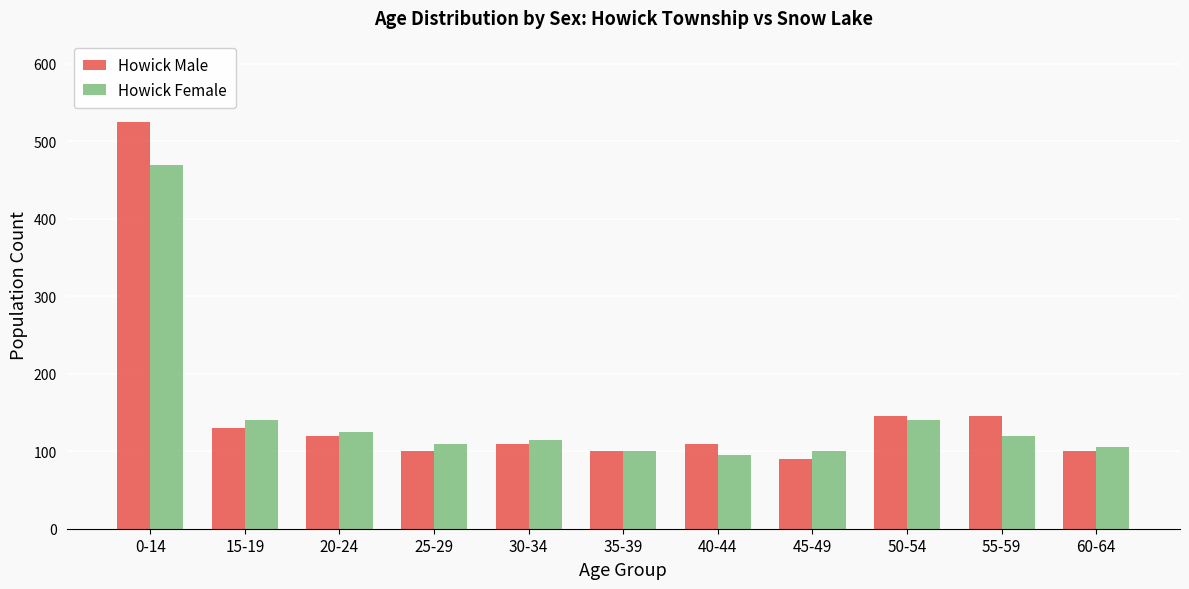

Reading left to right, what are all the values shown in this chart?

Howick Male: 0-14=525	15-19=130	20-24=120	25-29=100	30-34=110	35-39=100	40-44=110	45-49=90	50-54=145	55-59=145	60-64=100
Howick Female: 0-14=470	15-19=140	20-24=125	25-29=110	30-34=115	35-39=100	40-44=95	45-49=100	50-54=140	55-59=120	60-64=105